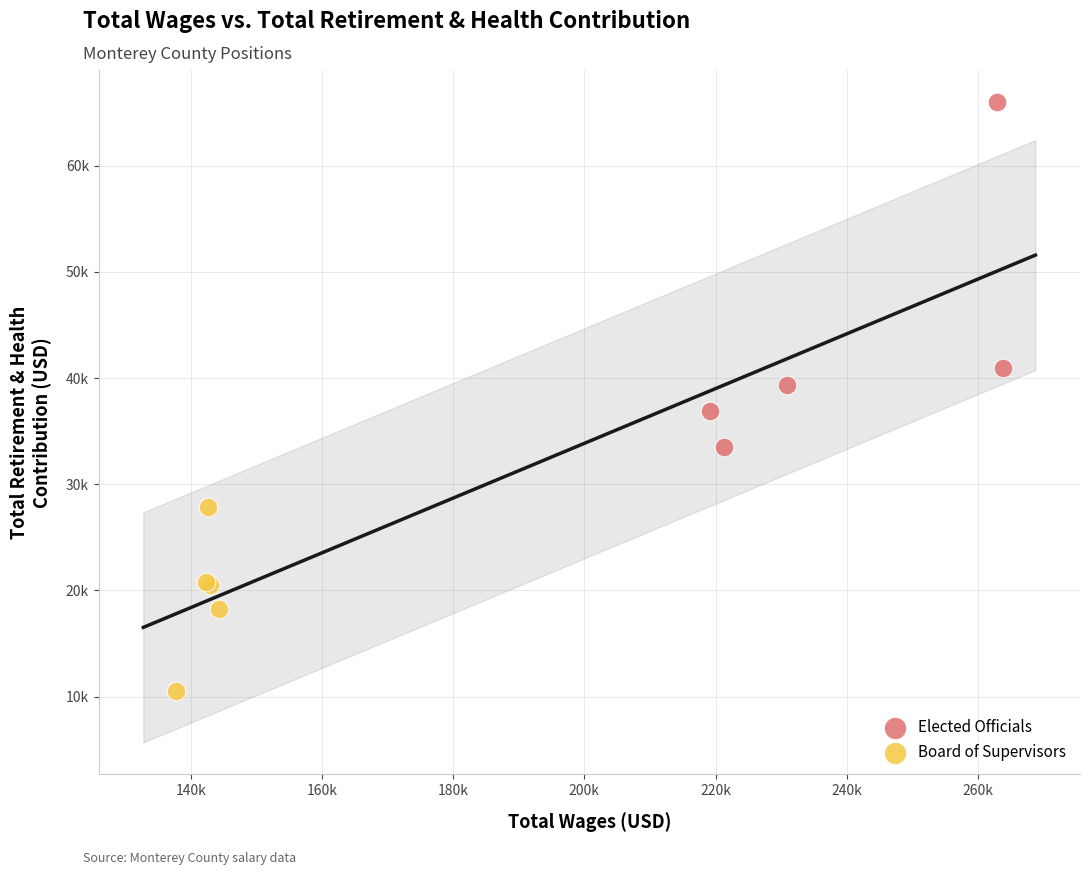

Which series contains the highest Y value?

Elected Officials